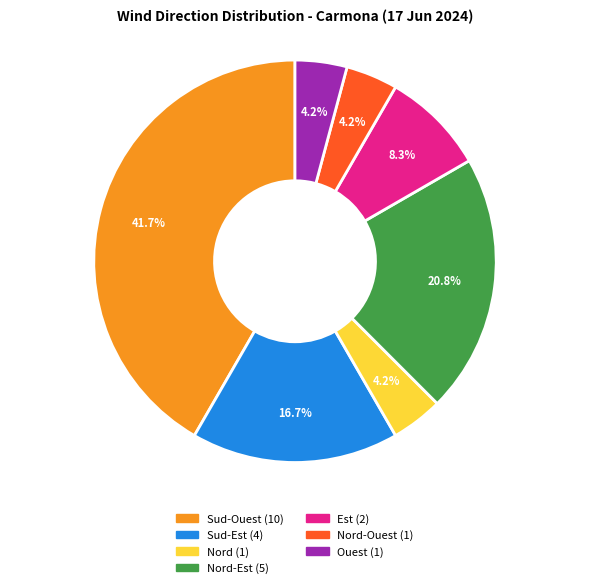

How many segments does this pie chart have?

7